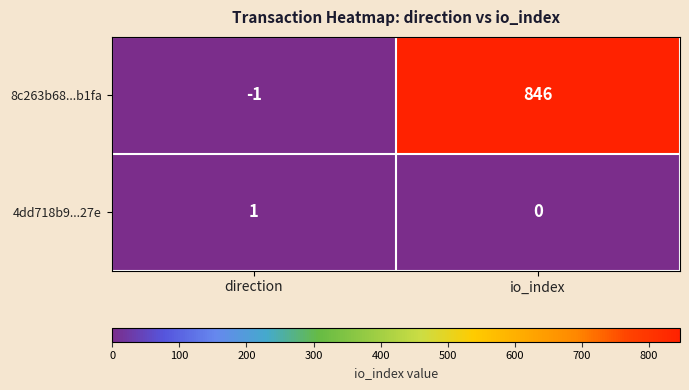

At direction, list the series in order from largest to smallest.

4dd718b9...27e, 8c263b68...b1fa